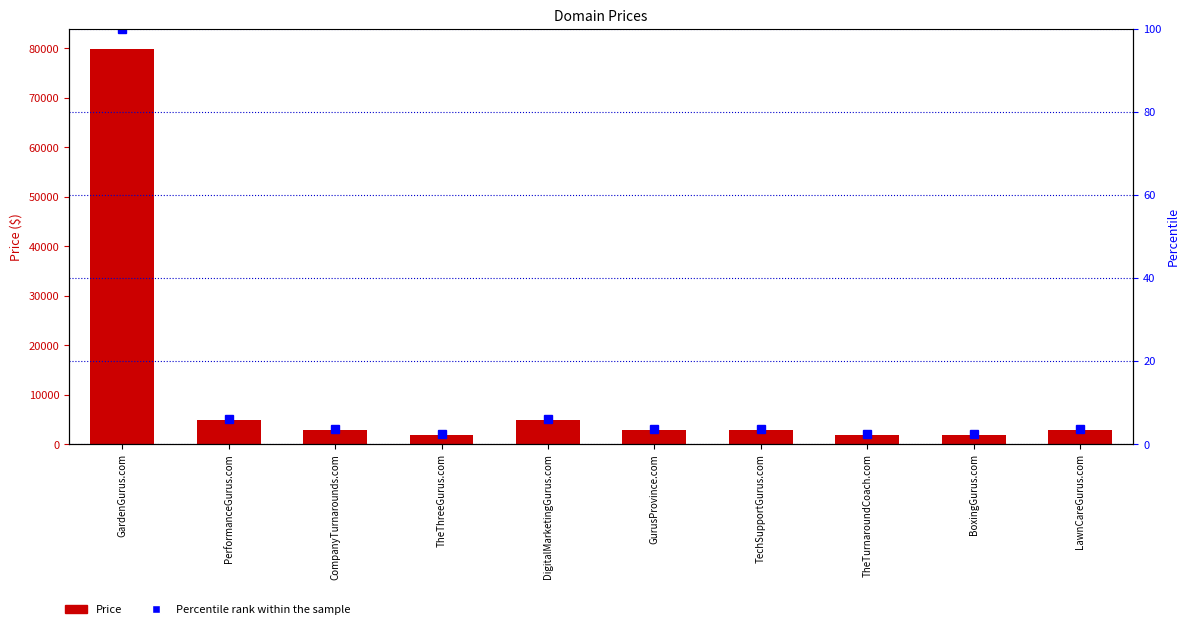

Reading left to right, extract all data points from this chart.

Price: 79888.0	4888.0	2888.0	1888.0	4888.0	2888.0	2888.0	1888.0	1888.0	2888.0
Percentile rank within the sample: 100.0	6.1	3.6	2.4	6.1	3.6	3.6	2.4	2.4	3.6